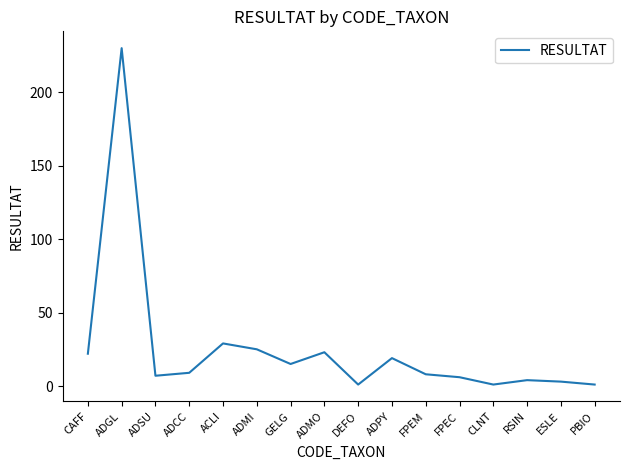

How many values are below 9?

8